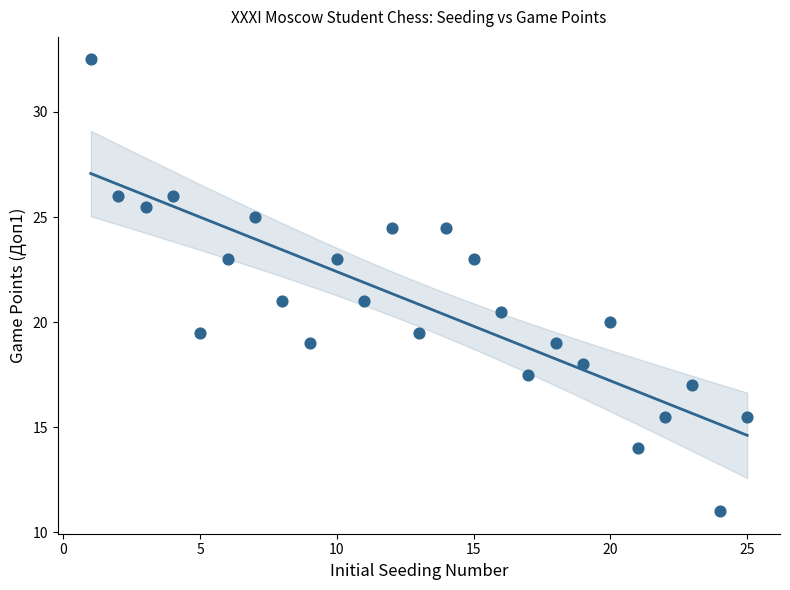

What is the range of Y values (max minus min)?

21.5